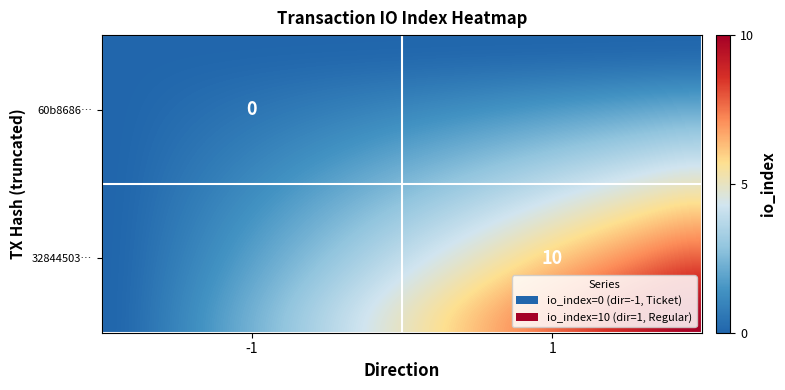

What is the maximum value shown in the chart?

10.0